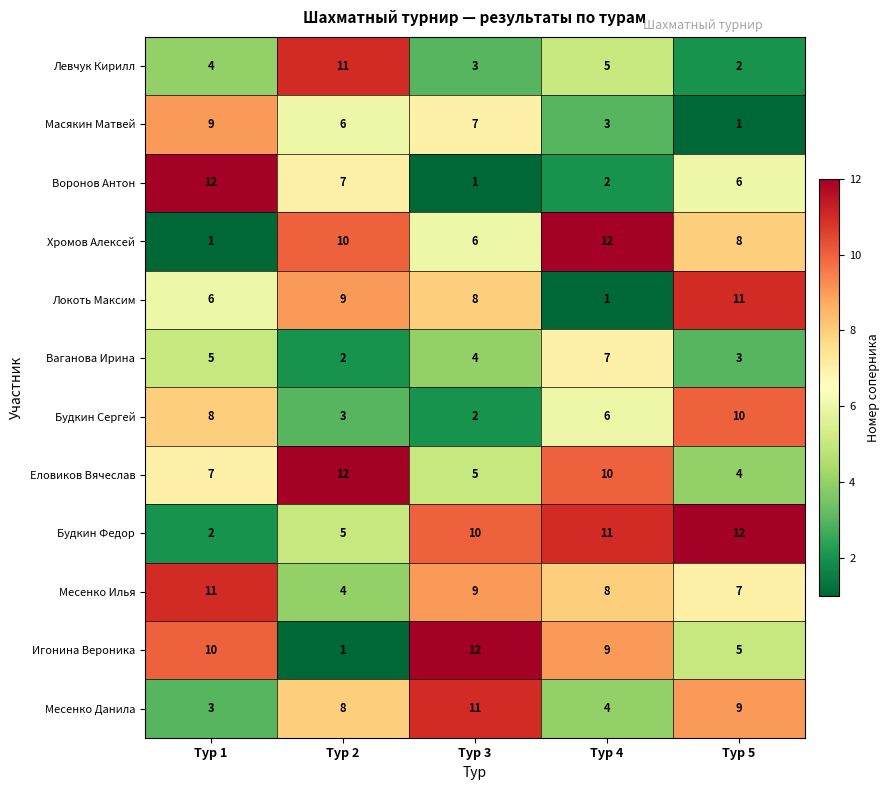

What is the greatest value displayed?

12